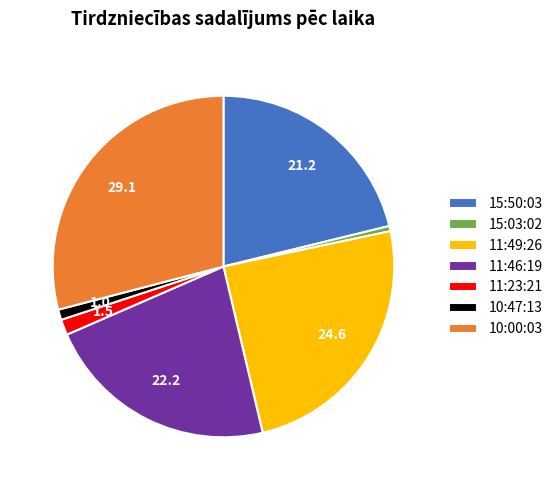

Which category has the biggest portion of the pie?

10:00:03